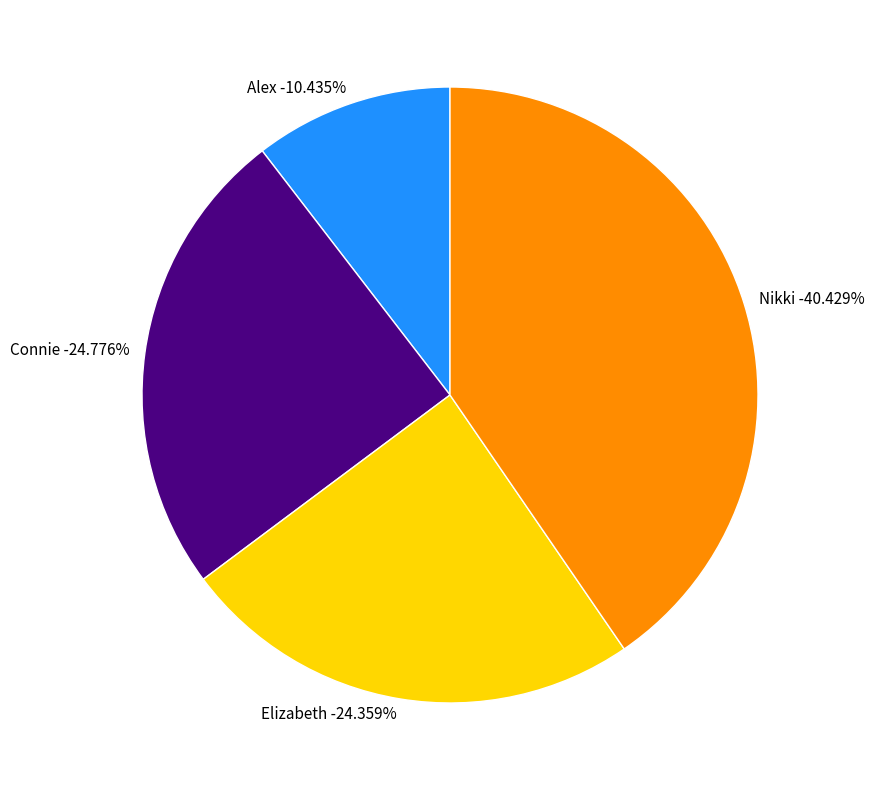

Which slice is the largest?

Nikki